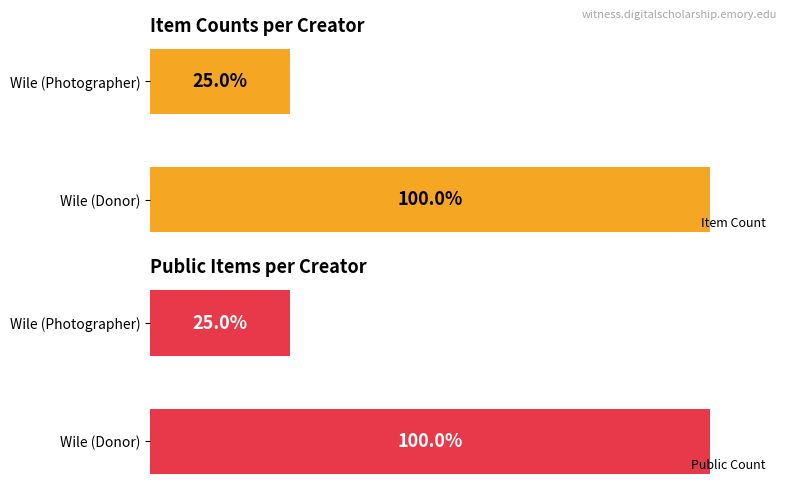

What is the lowest value of the Public Count series?

2